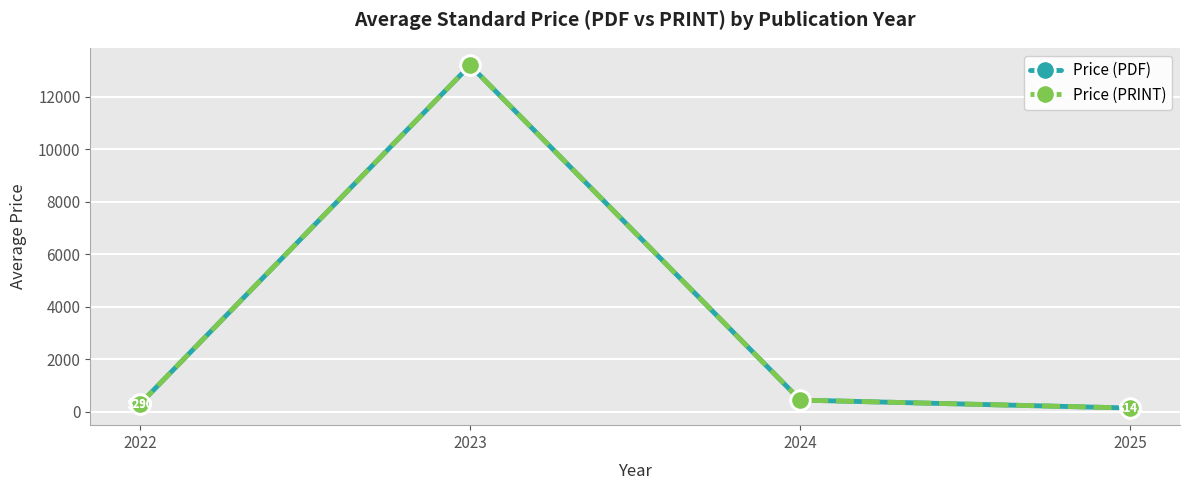

Reading left to right, what are all the values shown in this chart?

Price (PDF): 2022=290.0	2023=13200.0	2024=443.5	2025=141.2
Price (PRINT): 2022=290.0	2023=13200.0	2024=443.5	2025=141.2